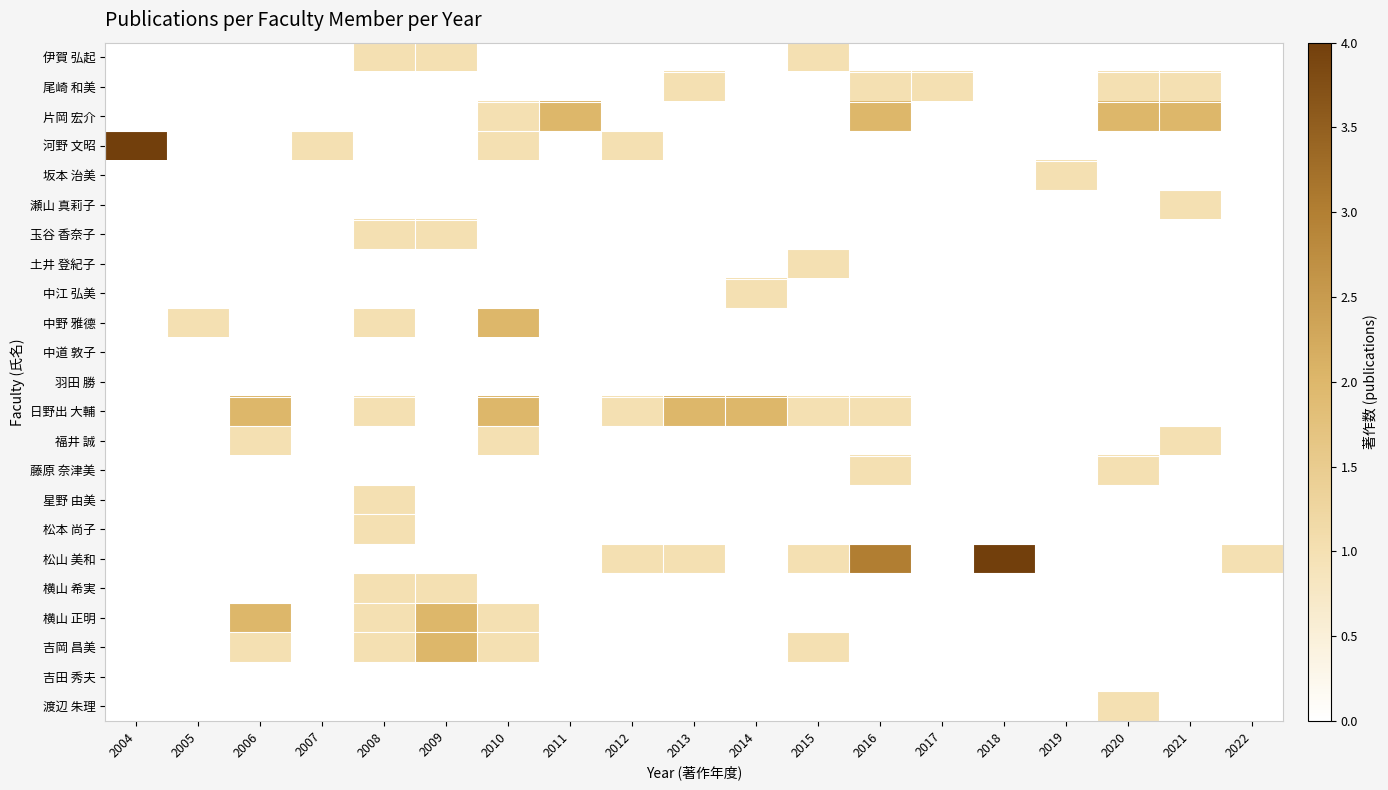

Reading right to left, extract all data points from this chart.

伊賀 弘起: 2022=0	2021=0	2020=0	2019=0	2018=0	2017=0	2016=0	2015=1	2014=0	2013=0	2012=0	2011=0	2010=0	2009=1	2008=1	2007=0	2006=0	2005=0	2004=0
尾崎 和美: 2022=0	2021=1	2020=1	2019=0	2018=0	2017=1	2016=1	2015=0	2014=0	2013=1	2012=0	2011=0	2010=0	2009=0	2008=0	2007=0	2006=0	2005=0	2004=0
片岡 宏介: 2022=0	2021=2	2020=2	2019=0	2018=0	2017=0	2016=2	2015=0	2014=0	2013=0	2012=0	2011=2	2010=1	2009=0	2008=0	2007=0	2006=0	2005=0	2004=0
河野 文昭: 2022=0	2021=0	2020=0	2019=0	2018=0	2017=0	2016=0	2015=0	2014=0	2013=0	2012=1	2011=0	2010=1	2009=0	2008=0	2007=1	2006=0	2005=0	2004=4
坂本 治美: 2022=0	2021=0	2020=0	2019=1	2018=0	2017=0	2016=0	2015=0	2014=0	2013=0	2012=0	2011=0	2010=0	2009=0	2008=0	2007=0	2006=0	2005=0	2004=0
瀬山 真莉子: 2022=0	2021=1	2020=0	2019=0	2018=0	2017=0	2016=0	2015=0	2014=0	2013=0	2012=0	2011=0	2010=0	2009=0	2008=0	2007=0	2006=0	2005=0	2004=0
玉谷 香奈子: 2022=0	2021=0	2020=0	2019=0	2018=0	2017=0	2016=0	2015=0	2014=0	2013=0	2012=0	2011=0	2010=0	2009=1	2008=1	2007=0	2006=0	2005=0	2004=0
土井 登紀子: 2022=0	2021=0	2020=0	2019=0	2018=0	2017=0	2016=0	2015=1	2014=0	2013=0	2012=0	2011=0	2010=0	2009=0	2008=0	2007=0	2006=0	2005=0	2004=0
中江 弘美: 2022=0	2021=0	2020=0	2019=0	2018=0	2017=0	2016=0	2015=0	2014=1	2013=0	2012=0	2011=0	2010=0	2009=0	2008=0	2007=0	2006=0	2005=0	2004=0
中野 雅德: 2022=0	2021=0	2020=0	2019=0	2018=0	2017=0	2016=0	2015=0	2014=0	2013=0	2012=0	2011=0	2010=2	2009=0	2008=1	2007=0	2006=0	2005=1	2004=0
中道 敦子: 2022=0	2021=0	2020=0	2019=0	2018=0	2017=0	2016=0	2015=0	2014=0	2013=0	2012=0	2011=0	2010=0	2009=0	2008=0	2007=0	2006=0	2005=0	2004=0
羽田 勝: 2022=0	2021=0	2020=0	2019=0	2018=0	2017=0	2016=0	2015=0	2014=0	2013=0	2012=0	2011=0	2010=0	2009=0	2008=0	2007=0	2006=0	2005=0	2004=0
日野出 大輔: 2022=0	2021=0	2020=0	2019=0	2018=0	2017=0	2016=1	2015=1	2014=2	2013=2	2012=1	2011=0	2010=2	2009=0	2008=1	2007=0	2006=2	2005=0	2004=0
福井 誠: 2022=0	2021=1	2020=0	2019=0	2018=0	2017=0	2016=0	2015=0	2014=0	2013=0	2012=0	2011=0	2010=1	2009=0	2008=0	2007=0	2006=1	2005=0	2004=0
藤原 奈津美: 2022=0	2021=0	2020=1	2019=0	2018=0	2017=0	2016=1	2015=0	2014=0	2013=0	2012=0	2011=0	2010=0	2009=0	2008=0	2007=0	2006=0	2005=0	2004=0
星野 由美: 2022=0	2021=0	2020=0	2019=0	2018=0	2017=0	2016=0	2015=0	2014=0	2013=0	2012=0	2011=0	2010=0	2009=0	2008=1	2007=0	2006=0	2005=0	2004=0
松本 尚子: 2022=0	2021=0	2020=0	2019=0	2018=0	2017=0	2016=0	2015=0	2014=0	2013=0	2012=0	2011=0	2010=0	2009=0	2008=1	2007=0	2006=0	2005=0	2004=0
松山 美和: 2022=1	2021=0	2020=0	2019=0	2018=4	2017=0	2016=3	2015=1	2014=0	2013=1	2012=1	2011=0	2010=0	2009=0	2008=0	2007=0	2006=0	2005=0	2004=0
横山 希実: 2022=0	2021=0	2020=0	2019=0	2018=0	2017=0	2016=0	2015=0	2014=0	2013=0	2012=0	2011=0	2010=0	2009=1	2008=1	2007=0	2006=0	2005=0	2004=0
横山 正明: 2022=0	2021=0	2020=0	2019=0	2018=0	2017=0	2016=0	2015=0	2014=0	2013=0	2012=0	2011=0	2010=1	2009=2	2008=1	2007=0	2006=2	2005=0	2004=0
吉岡 昌美: 2022=0	2021=0	2020=0	2019=0	2018=0	2017=0	2016=0	2015=1	2014=0	2013=0	2012=0	2011=0	2010=1	2009=2	2008=1	2007=0	2006=1	2005=0	2004=0
吉田 秀夫: 2022=0	2021=0	2020=0	2019=0	2018=0	2017=0	2016=0	2015=0	2014=0	2013=0	2012=0	2011=0	2010=0	2009=0	2008=0	2007=0	2006=0	2005=0	2004=0
渡辺 朱理: 2022=0	2021=0	2020=1	2019=0	2018=0	2017=0	2016=0	2015=0	2014=0	2013=0	2012=0	2011=0	2010=0	2009=0	2008=0	2007=0	2006=0	2005=0	2004=0